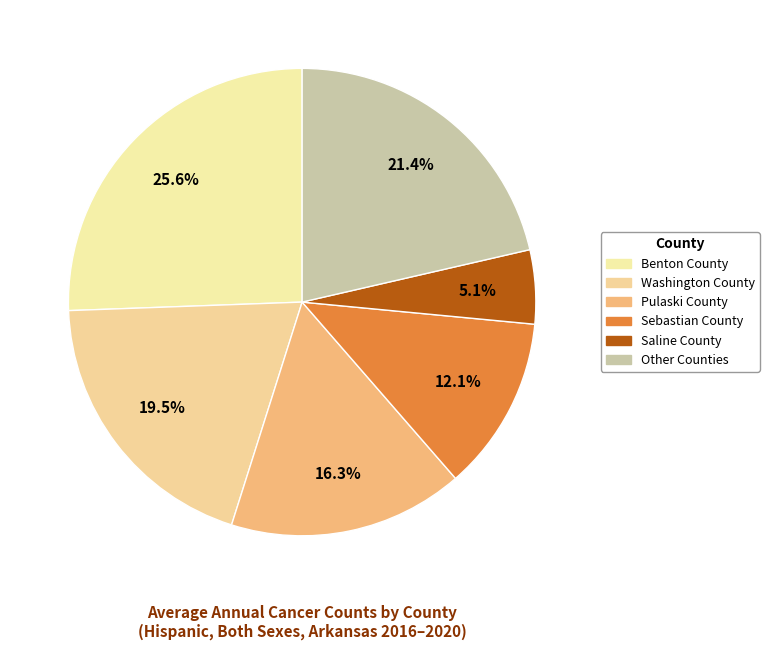

How many segments does this pie chart have?

6